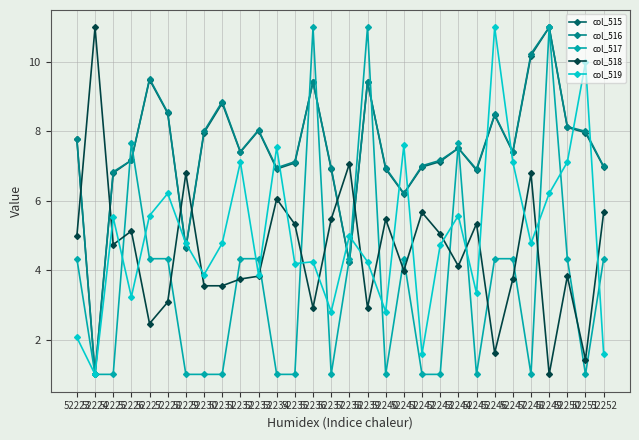

True or false: col_519 and col_516 intersect in this chart.

True